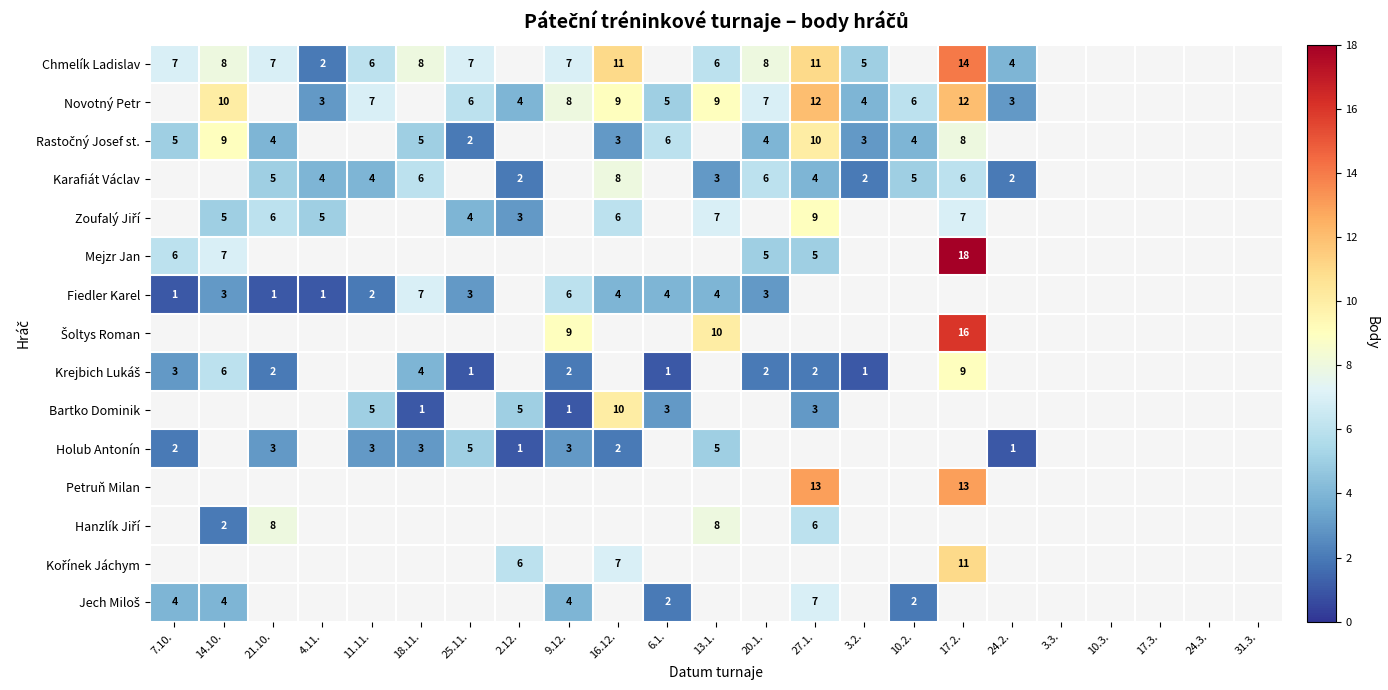

Is it true that Bartko Dominik equals 0 at 18.11.?

False